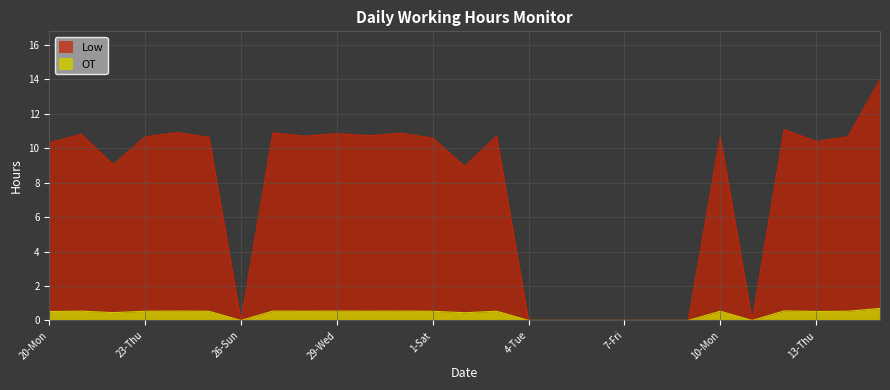

What position from the left is 26-Sun?

7